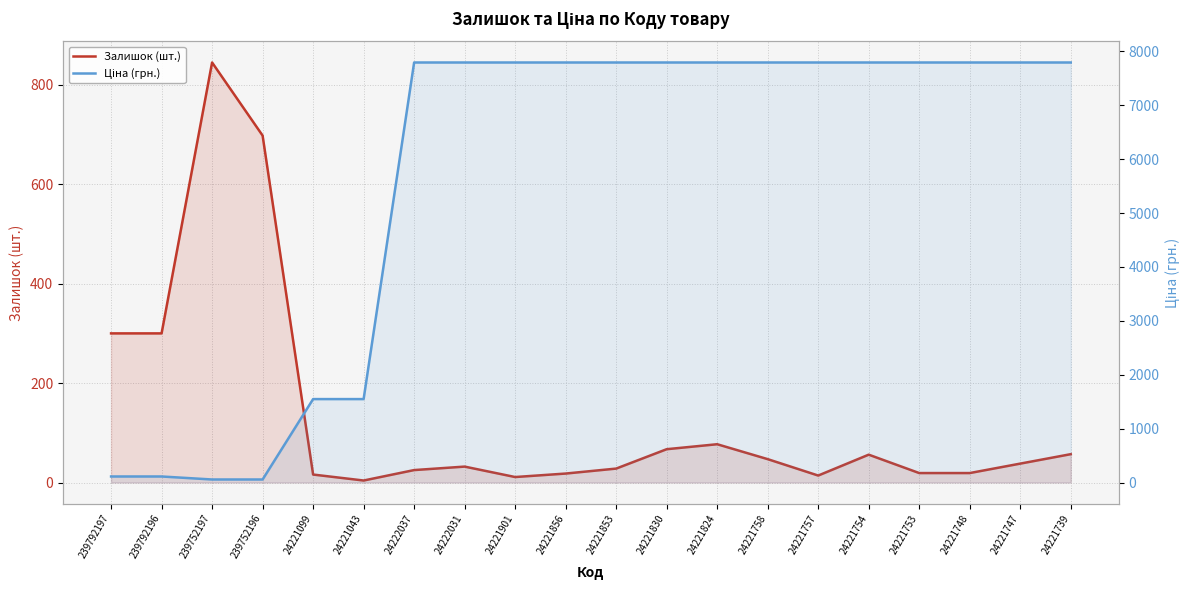

The value of Залишок (шт.) at 239752197 is 1382.4. True or false?

False